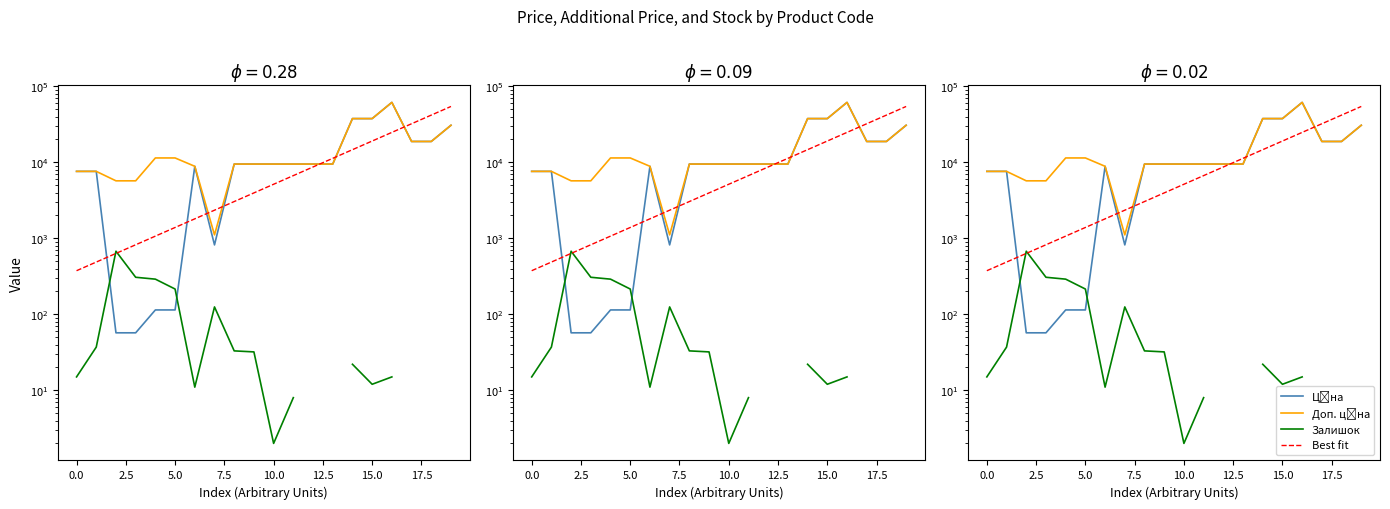

Does the chart display data point markers on the line(s)?

No